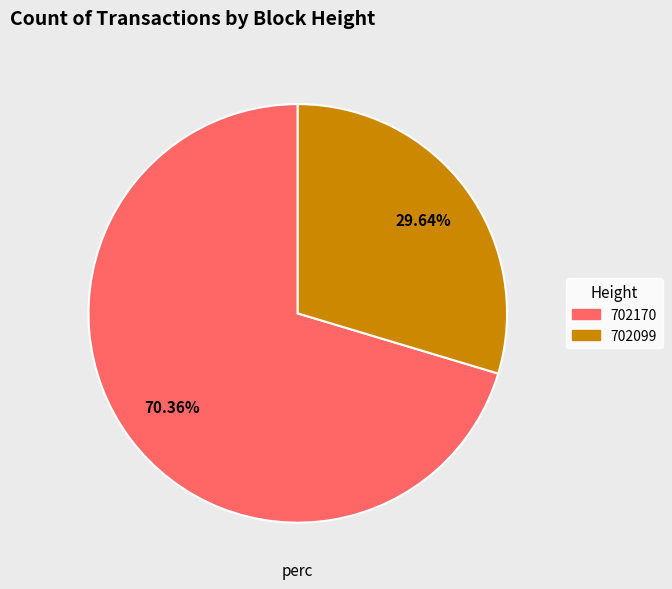

Which slice is the smallest?

702099